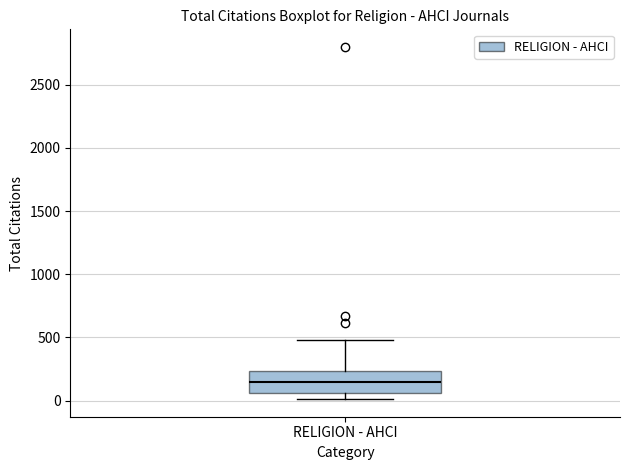

Read this box plot against the y-axis: the position of the median line, the range covered by the box, and the ends of both whiskers. The values are not printed on the chart, so give them approximately, as read against the axis.

median 150, box 50 to 250, whiskers 0 to 500